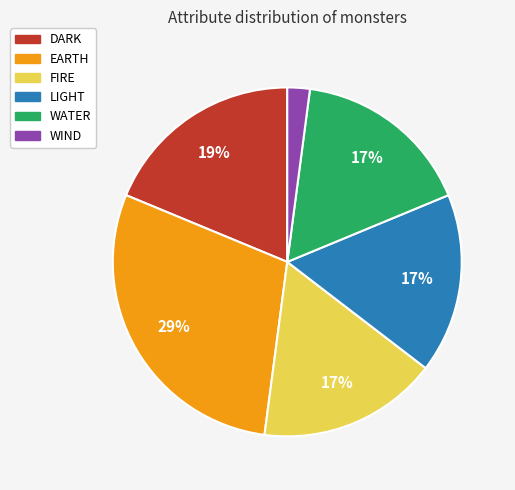

What is the smallest slice in the pie chart?

WIND